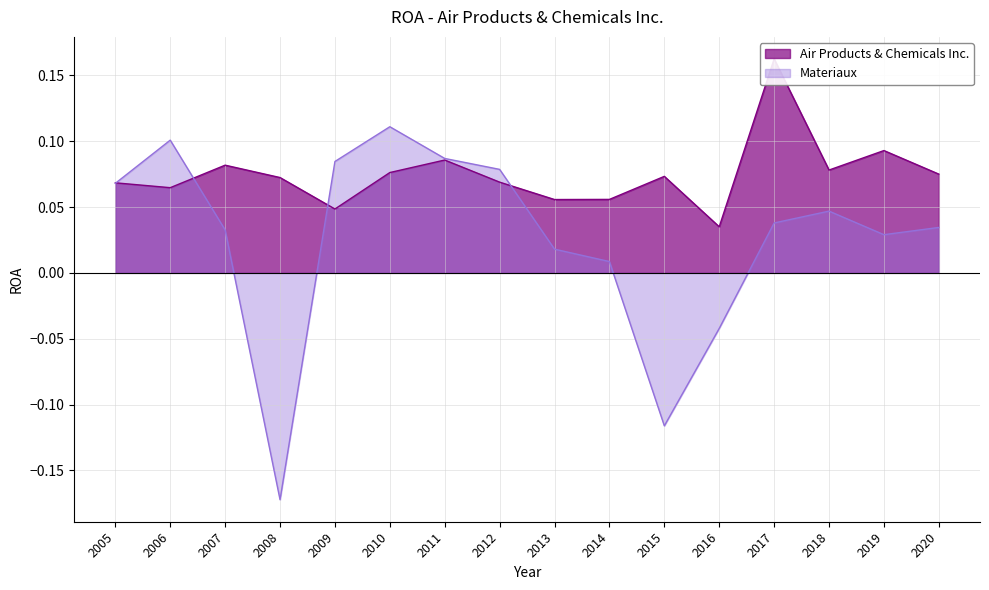

Rank the categories by Materiaux value from highest to lowest.

2010, 2006, 2011, 2009, 2012, 2005, 2018, 2017, 2020, 2007, 2019, 2013, 2014, 2016, 2015, 2008